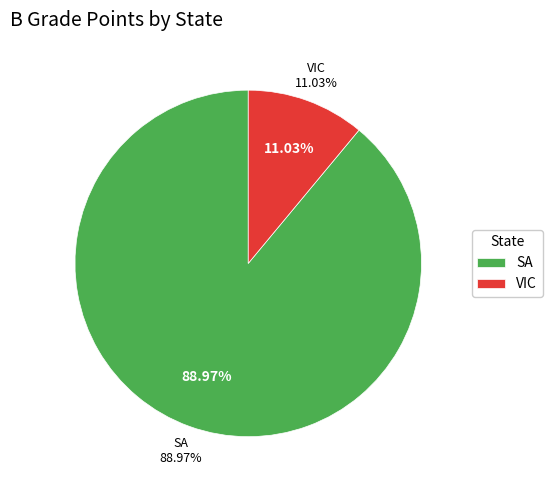

Is there a majority slice in this chart?

Yes